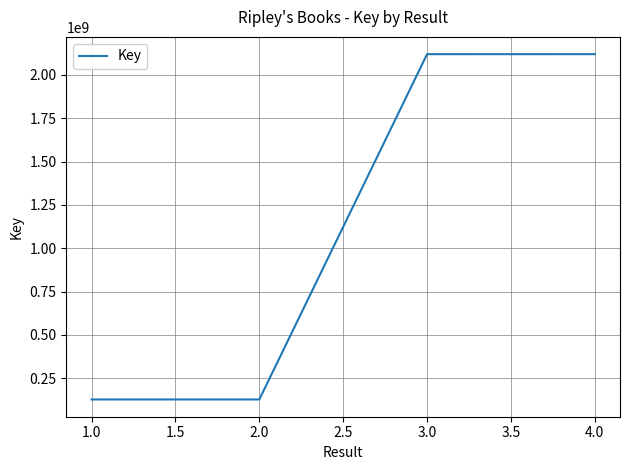

Does the chart have visible grid lines?

Yes